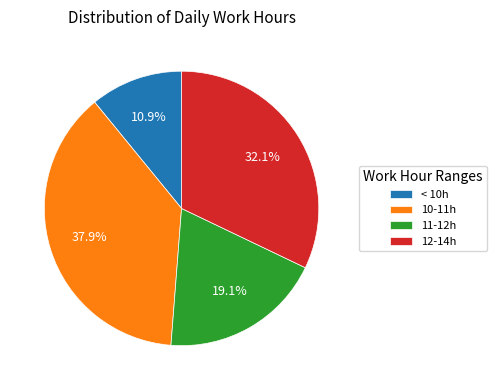

Approximately how many times larger is the value at 10-11h compared to < 10h?

3.5